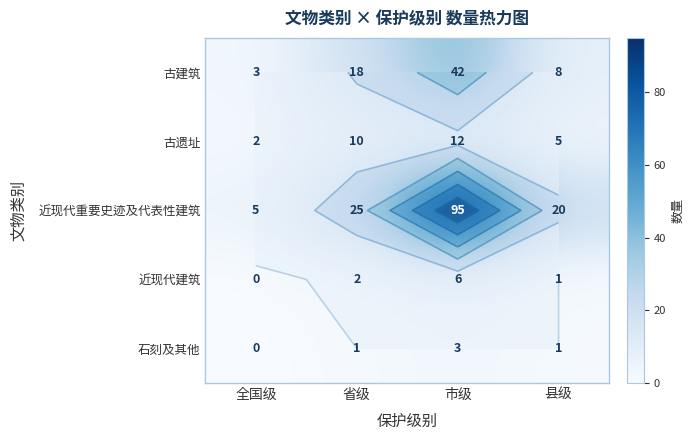

Which series has the largest range (max minus min)?

近现代重要史迹及代表性建筑